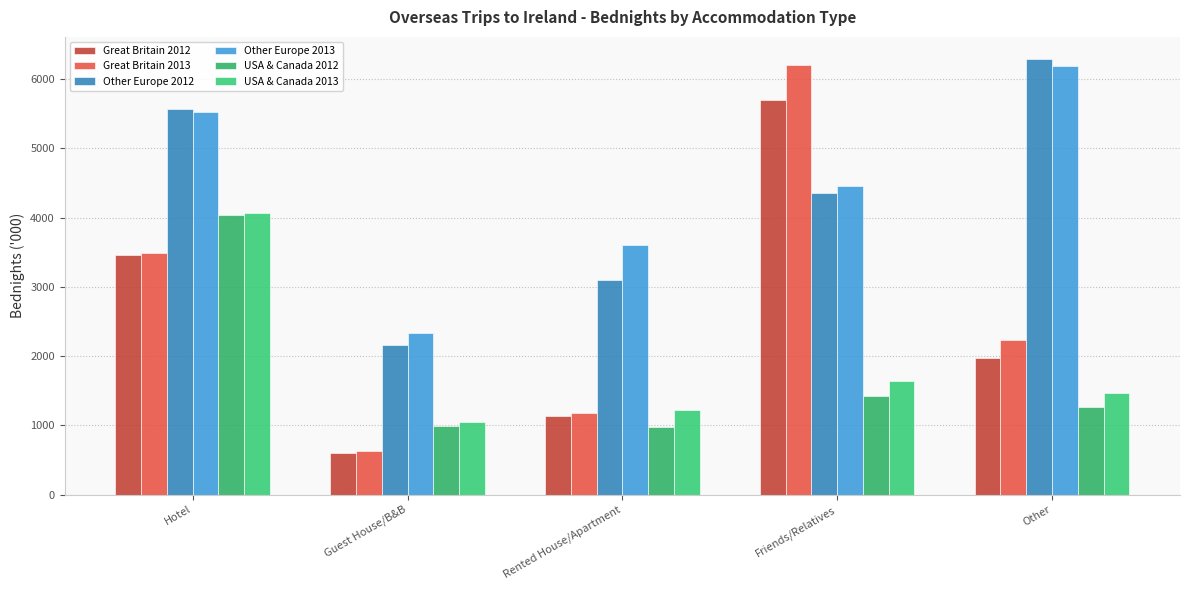

Reading left to right, what are all the values shown in this chart?

Great Britain 2012: Hotel=3463	Guest House/B&B=607	Rented House/Apartment=1132	Friends/Relatives=5702	Other=1965
Great Britain 2013: Hotel=3492	Guest House/B&B=636	Rented House/Apartment=1171	Friends/Relatives=6196	Other=2237
Other Europe 2012: Hotel=5568	Guest House/B&B=2165	Rented House/Apartment=3104	Friends/Relatives=4360	Other=6294
Other Europe 2013: Hotel=5528	Guest House/B&B=2329	Rented House/Apartment=3598	Friends/Relatives=4450	Other=6183
USA & Canada 2012: Hotel=4036	Guest House/B&B=988	Rented House/Apartment=976	Friends/Relatives=1429	Other=1260
USA & Canada 2013: Hotel=4069	Guest House/B&B=1048	Rented House/Apartment=1215	Friends/Relatives=1647	Other=1464